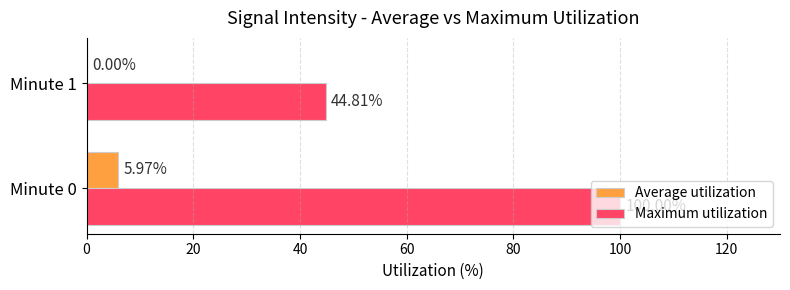

What is the average value of the Average utilization series?

3.0